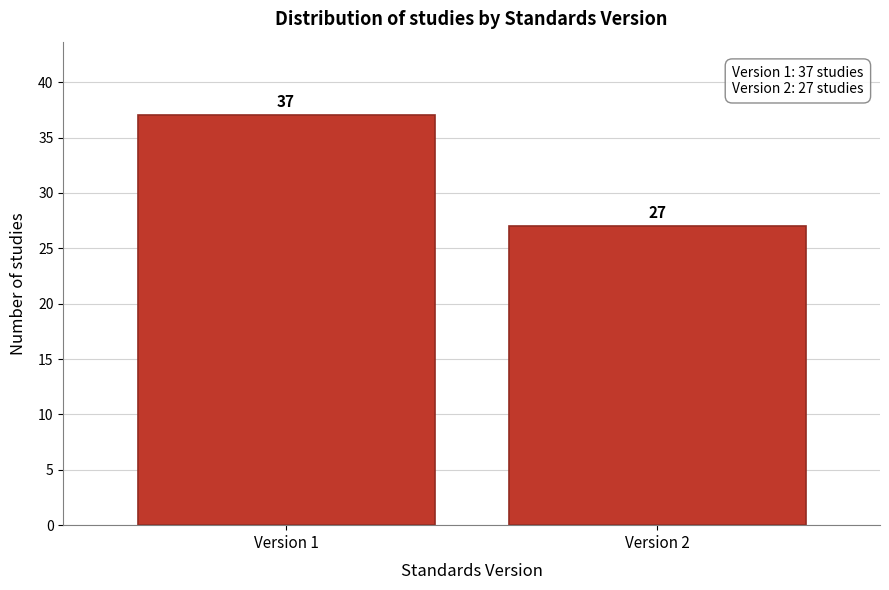

Reading left to right, what are all the values shown in this chart?

Version 1=37	Version 2=27